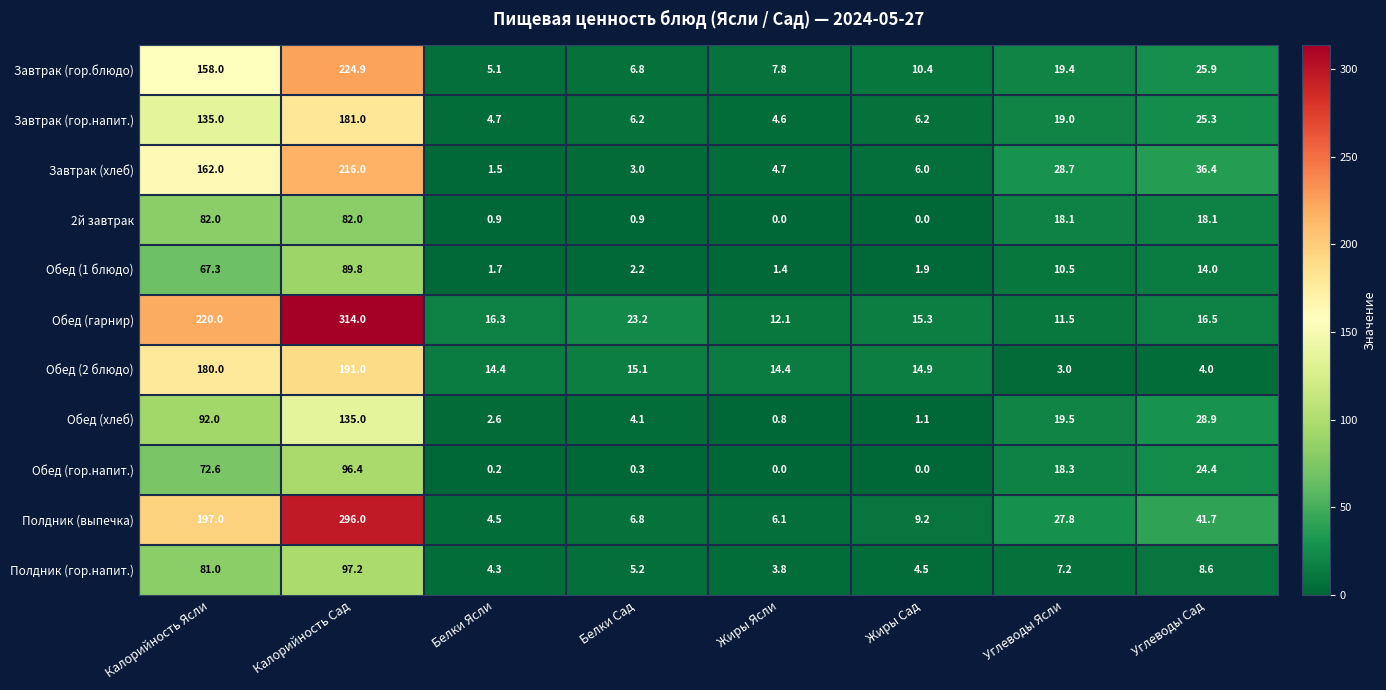

What is the average value of the Завтрак (гор.блюдо) series?

57.3